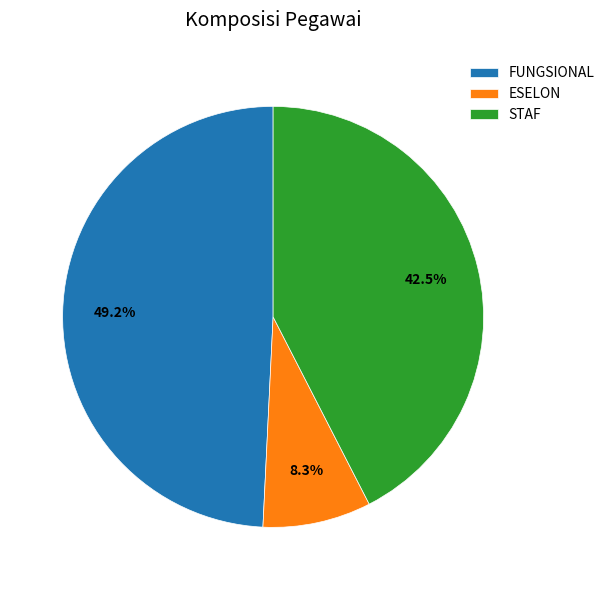

Is the sum of ESELON and STAF greater than half?

Yes